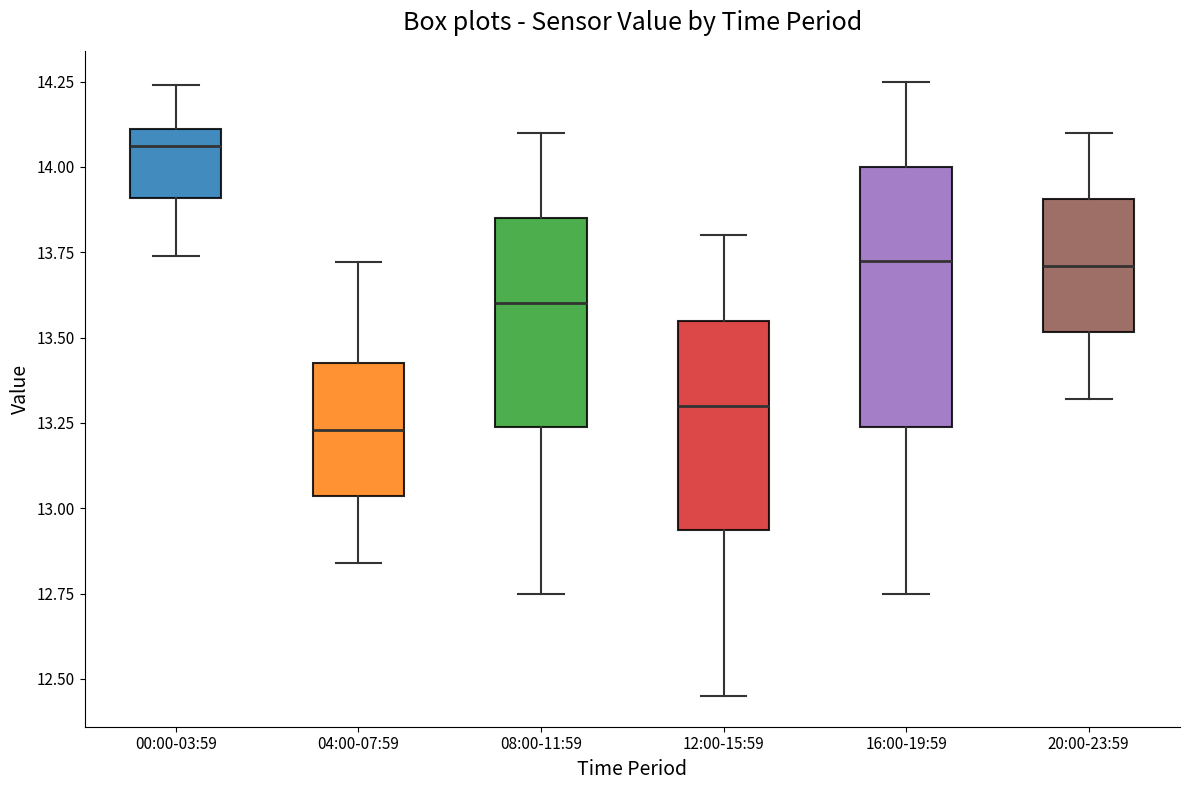

Where is the upper edge of the box for 16:00-19:59 on the y-axis? The values are not printed on the chart, so give them approximately, as read against the axis.

14.00